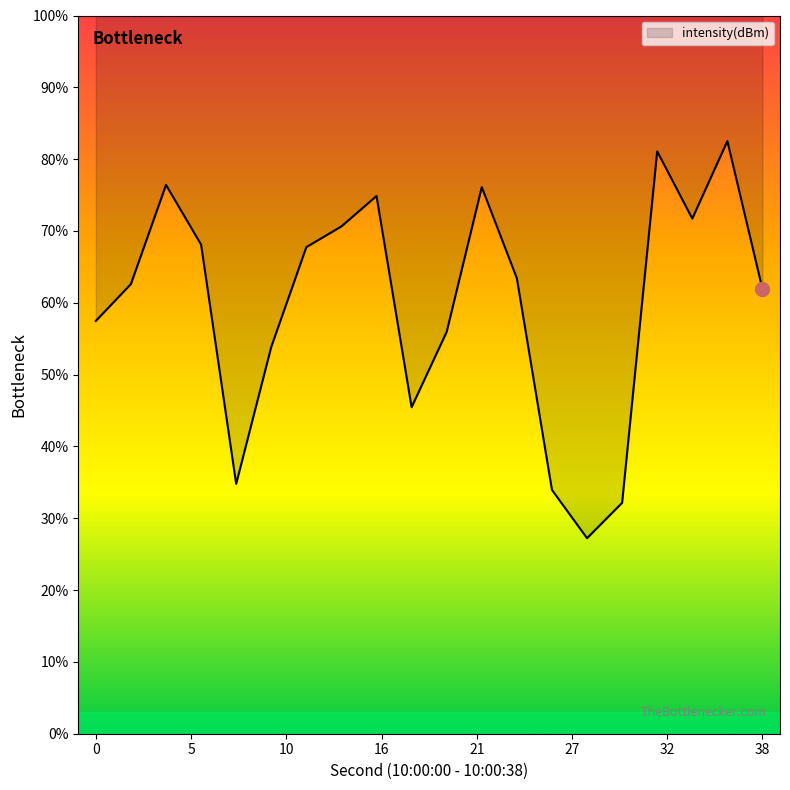

Does the chart display data point markers on the line(s)?

No